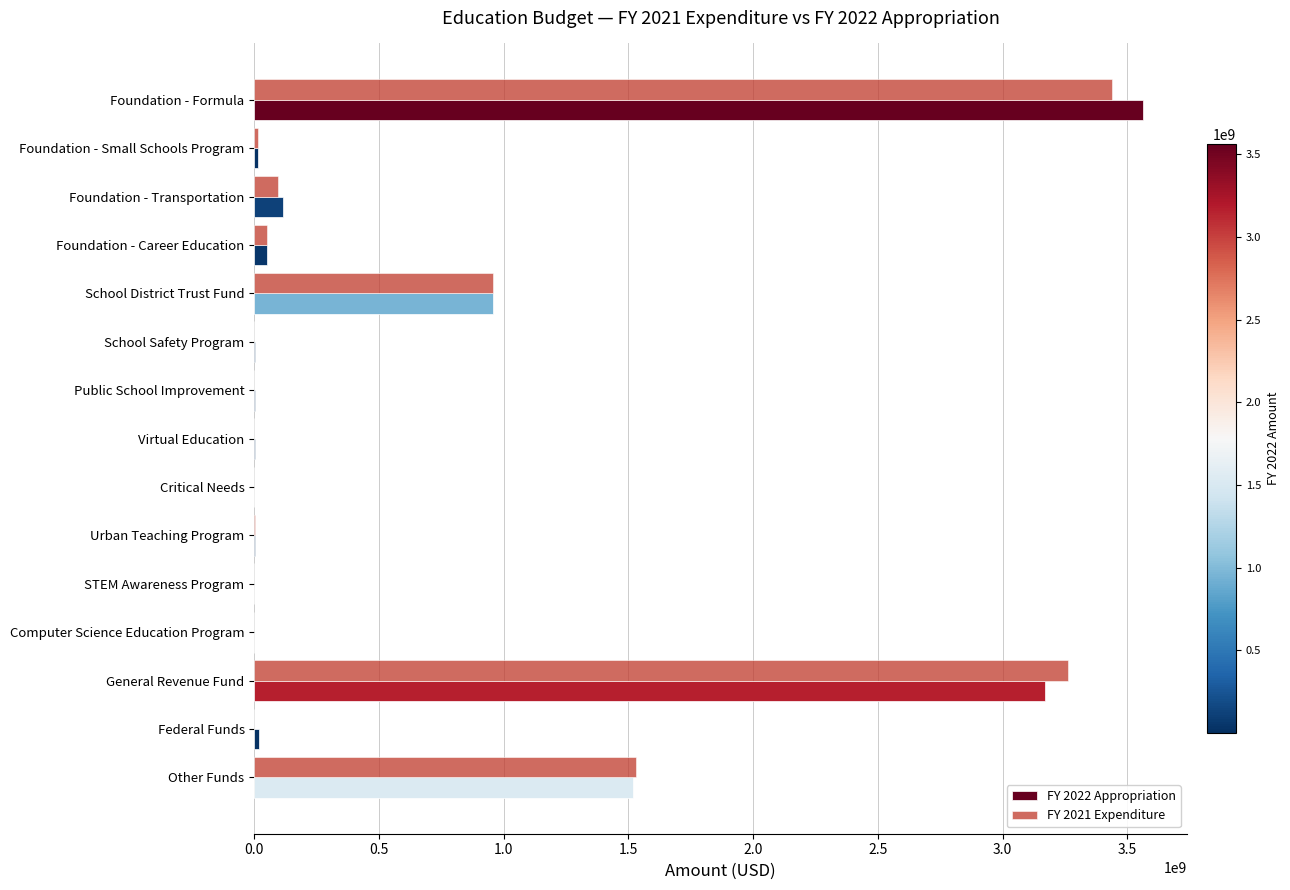

How many series are shown in this chart?

2